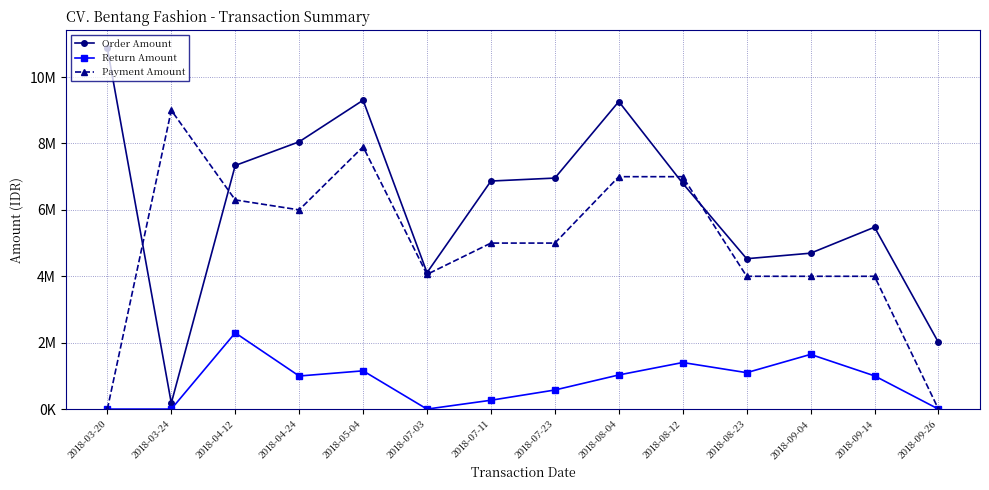

What is the label of the 13th point from the right?

2018-03-24